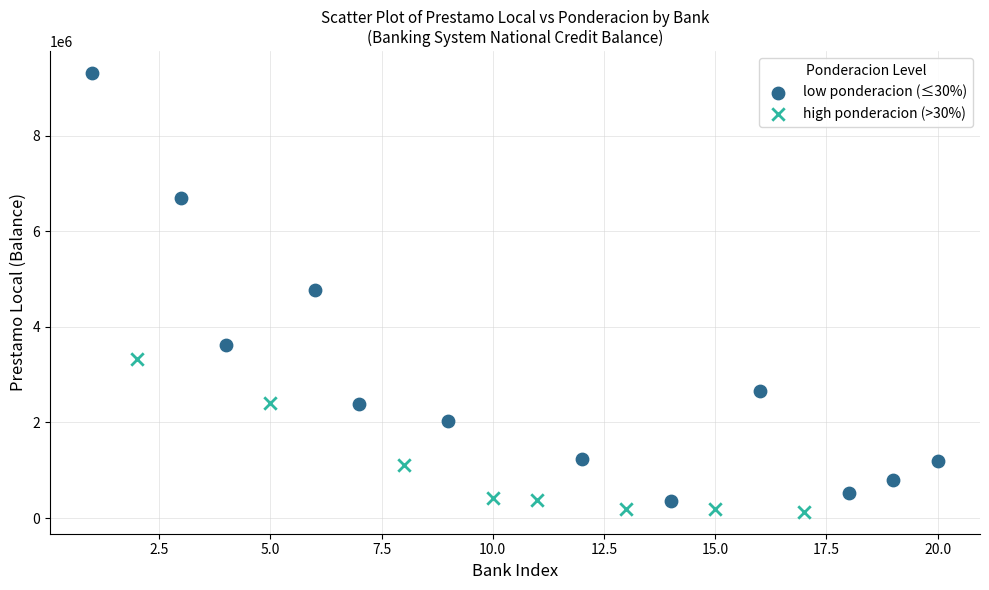

Which series reaches the maximum Y coordinate?

low ponderacion (≤30%)